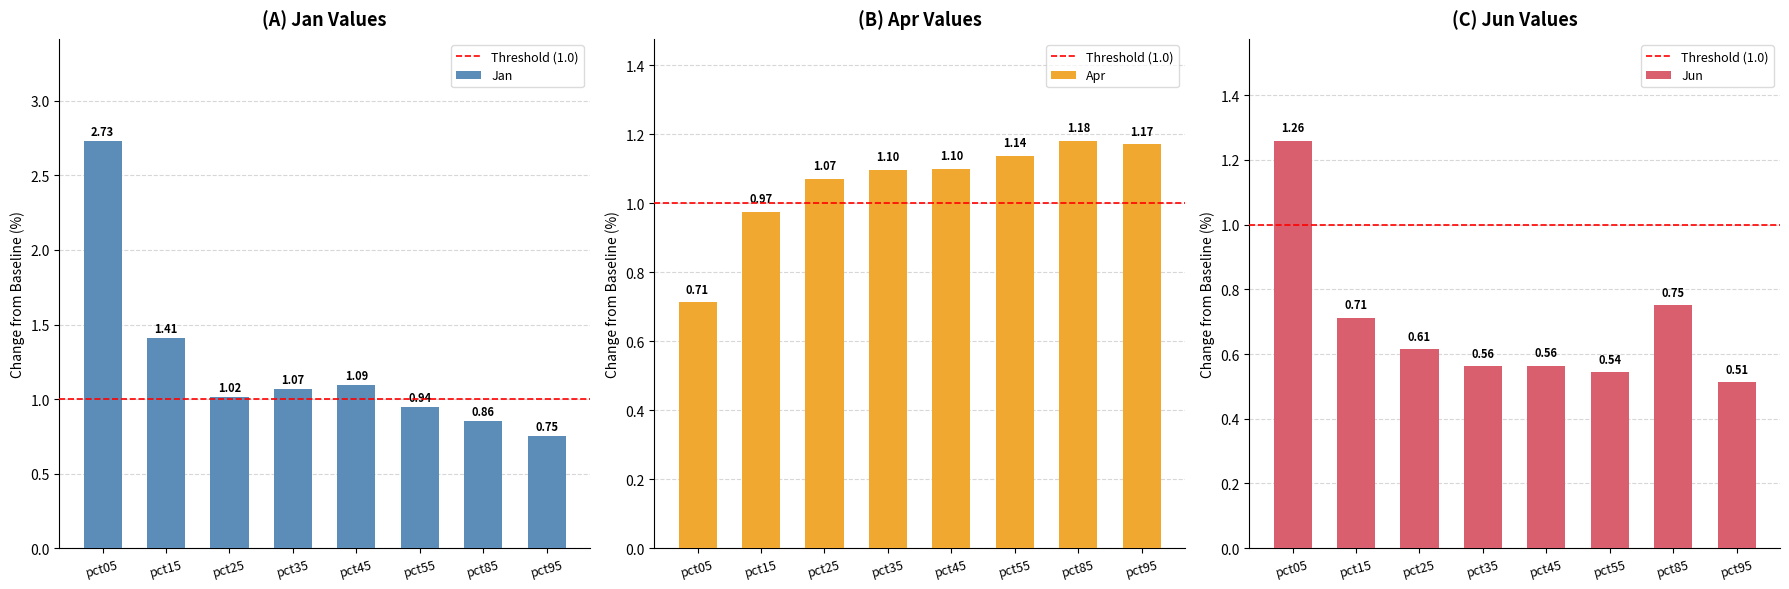

What is the difference between the Jun values at pct25 and pct35?

0.1